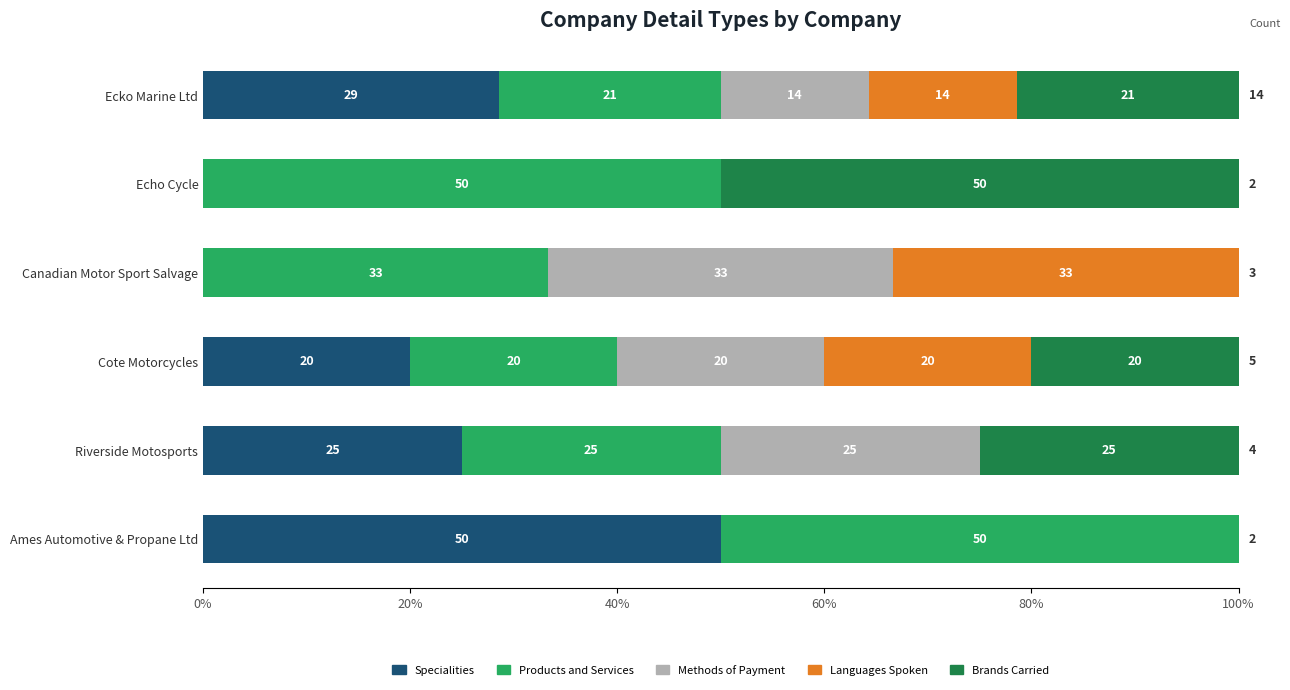

What are all the series names shown in the legend?

Specialities, Products and Services, Methods of Payment, Languages Spoken, Brands Carried